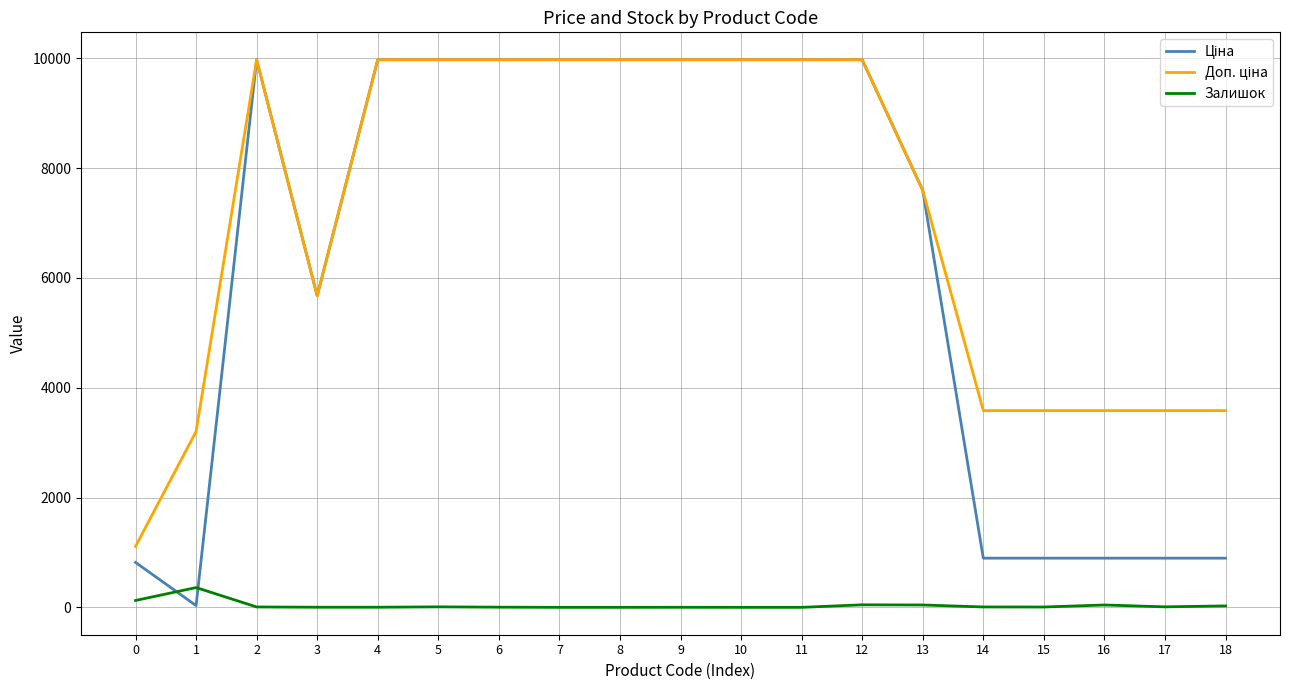

What is the maximum value shown in the chart?

9975.0